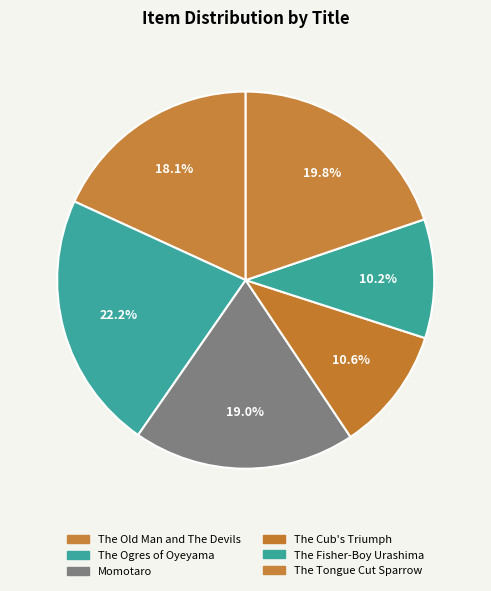

How many slices are in this pie chart?

6